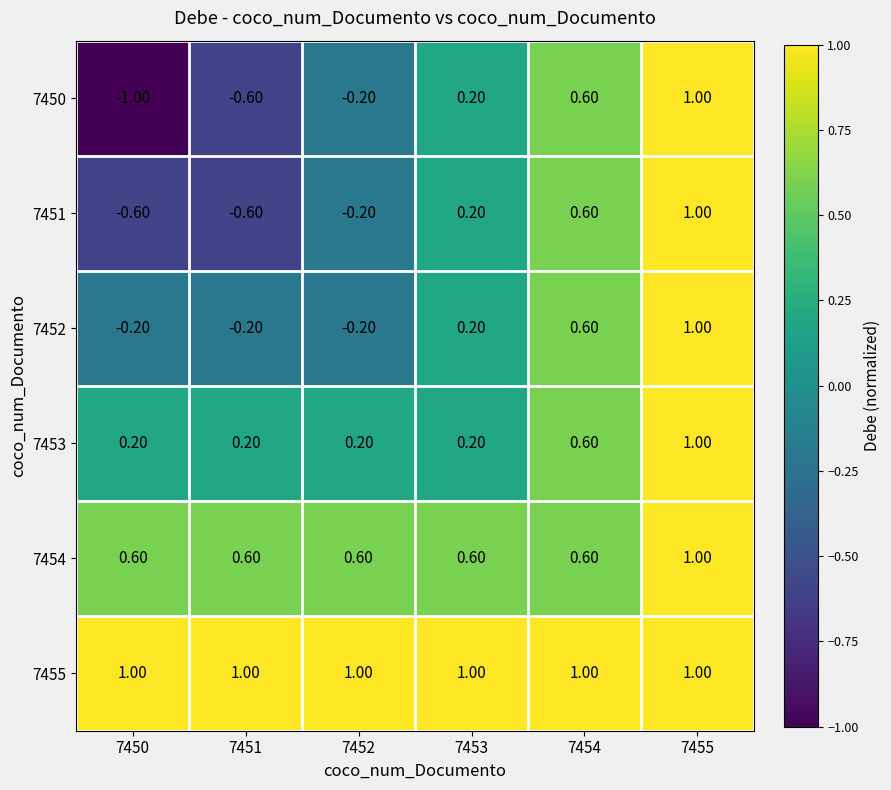

What is the difference between the highest and lowest values at 7451?

1.6